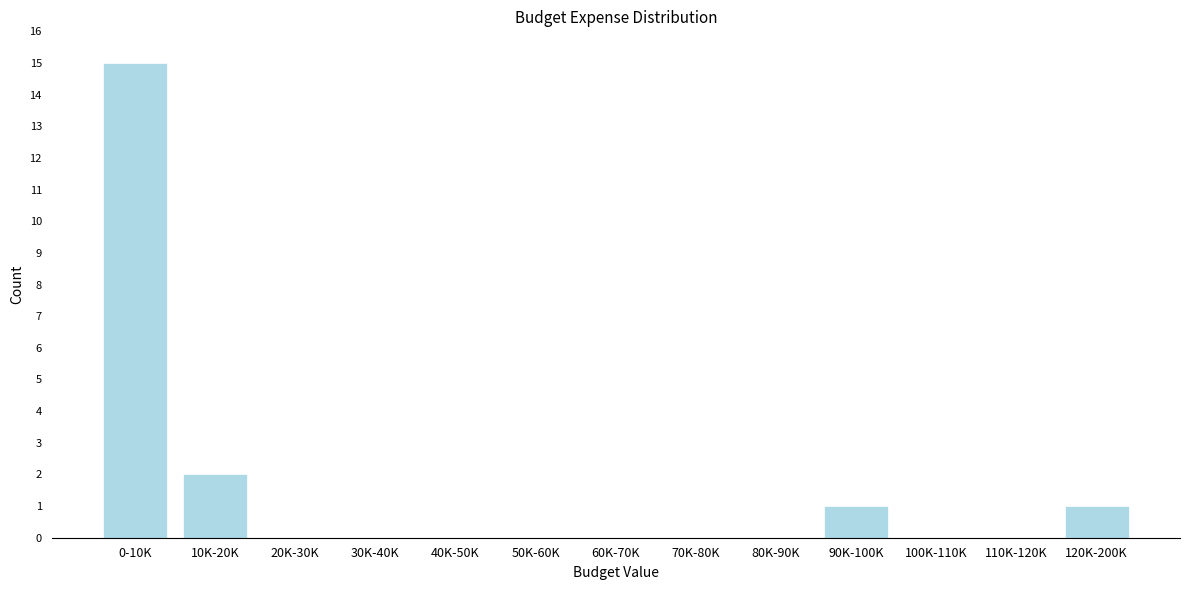

Reading left to right, list all the values displayed in this chart.

0-10K=15	10K-20K=2	20K-30K=0	30K-40K=0	40K-50K=0	50K-60K=0	60K-70K=0	70K-80K=0	80K-90K=0	90K-100K=1	100K-110K=0	110K-120K=0	120K-200K=1